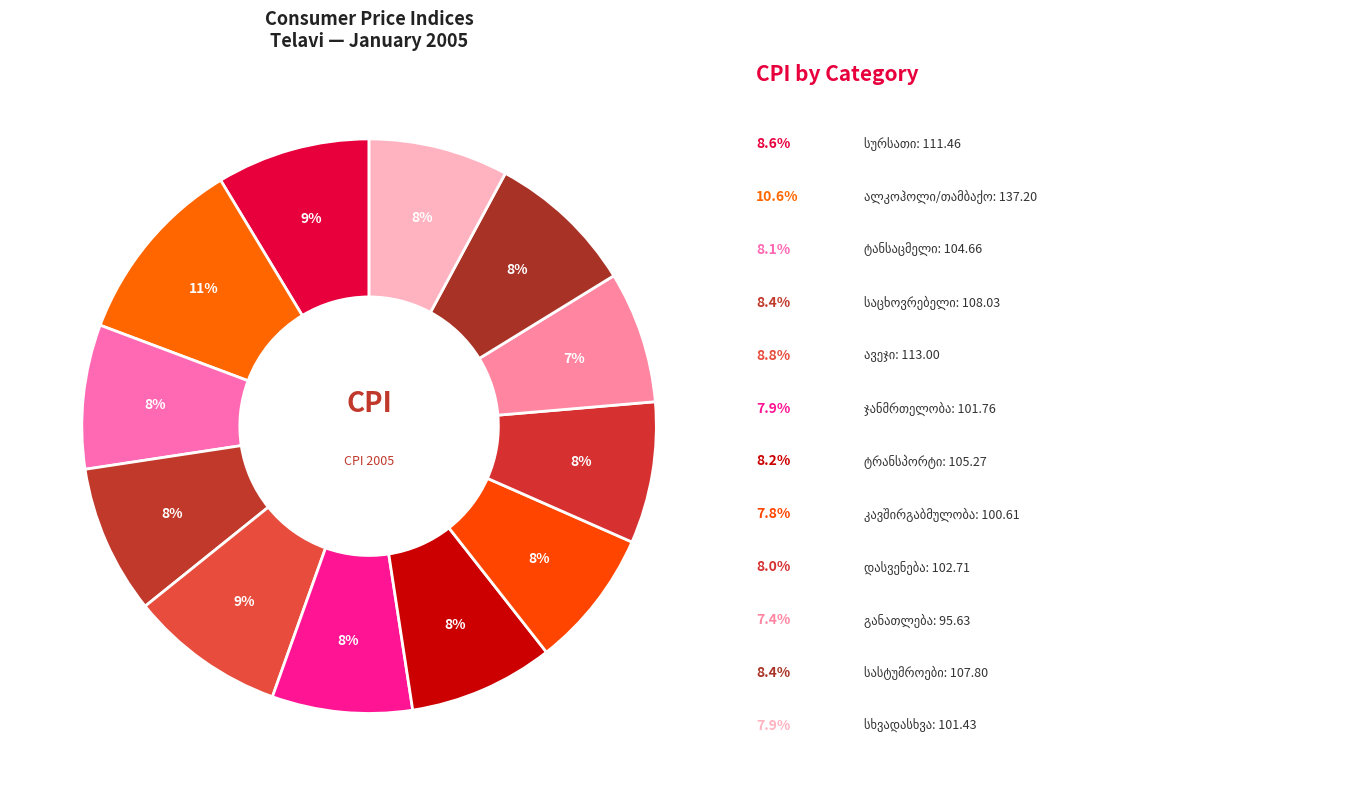

What is the smallest slice in the pie chart?

განათლება